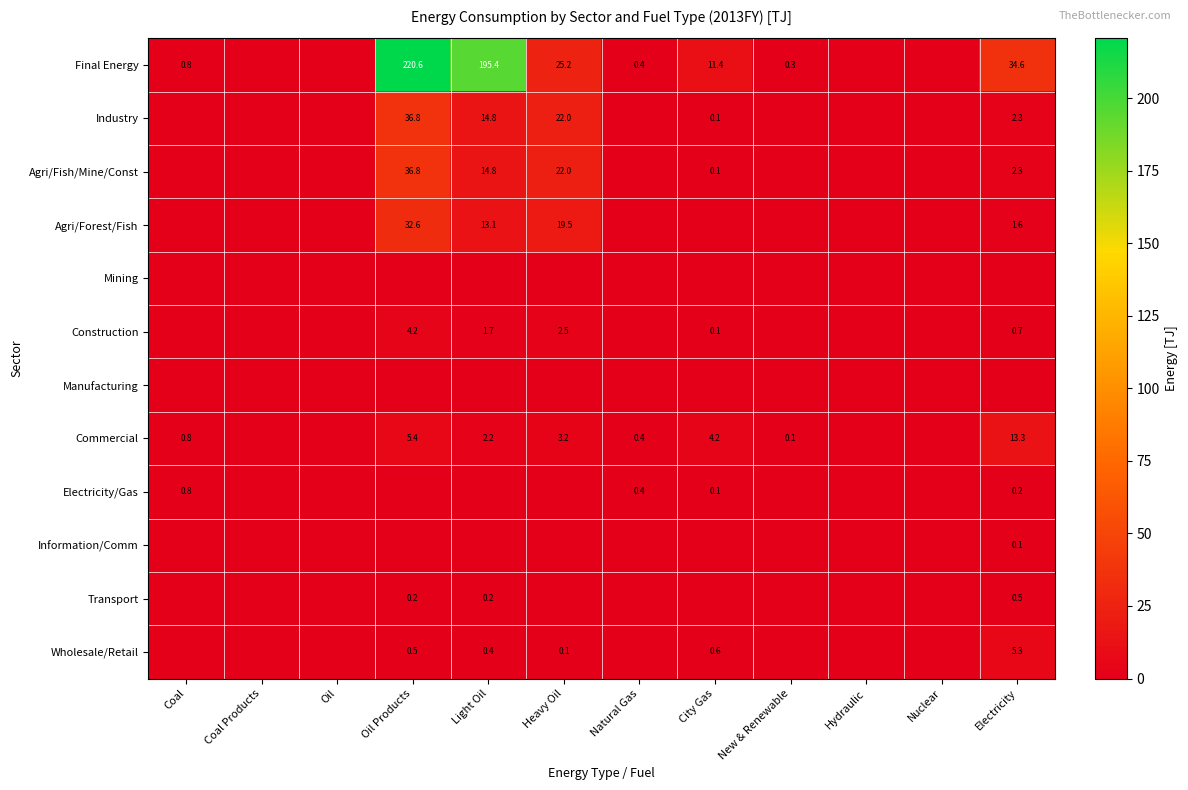

Which series has the widest spread of values?

Final Energy